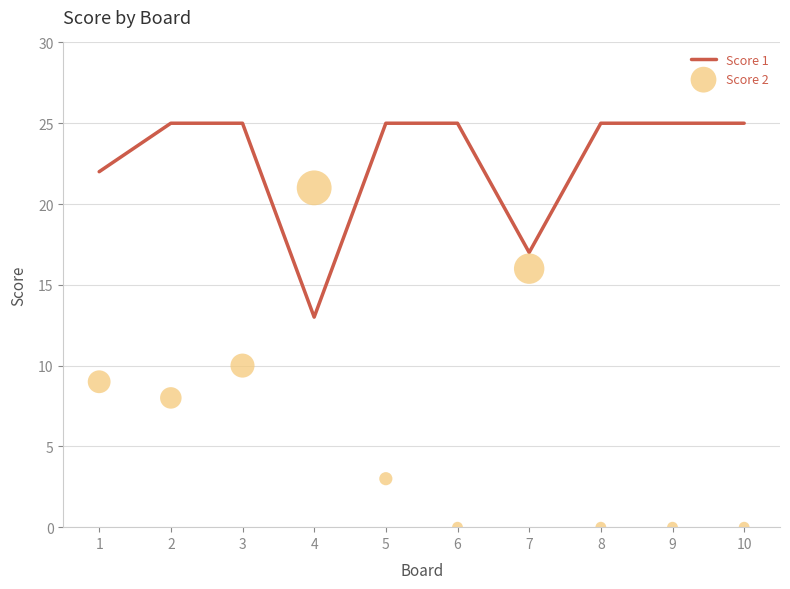

Which series has the largest total across all categories?

Score 1